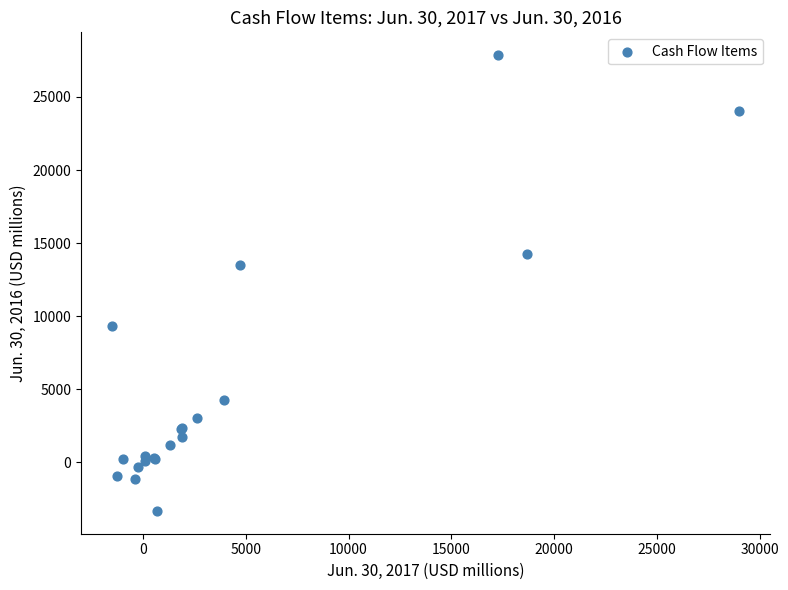

What Y value in the scatter plot is closest to 12272?

13524